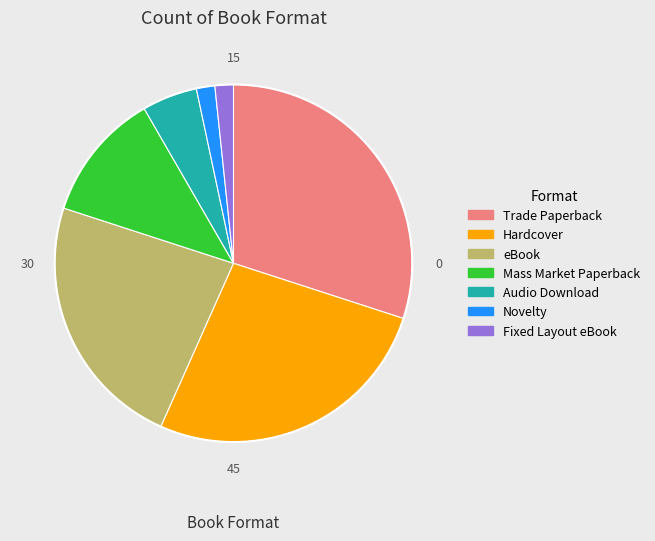

True or false: Audio Download accounts for 1% of the total.

False